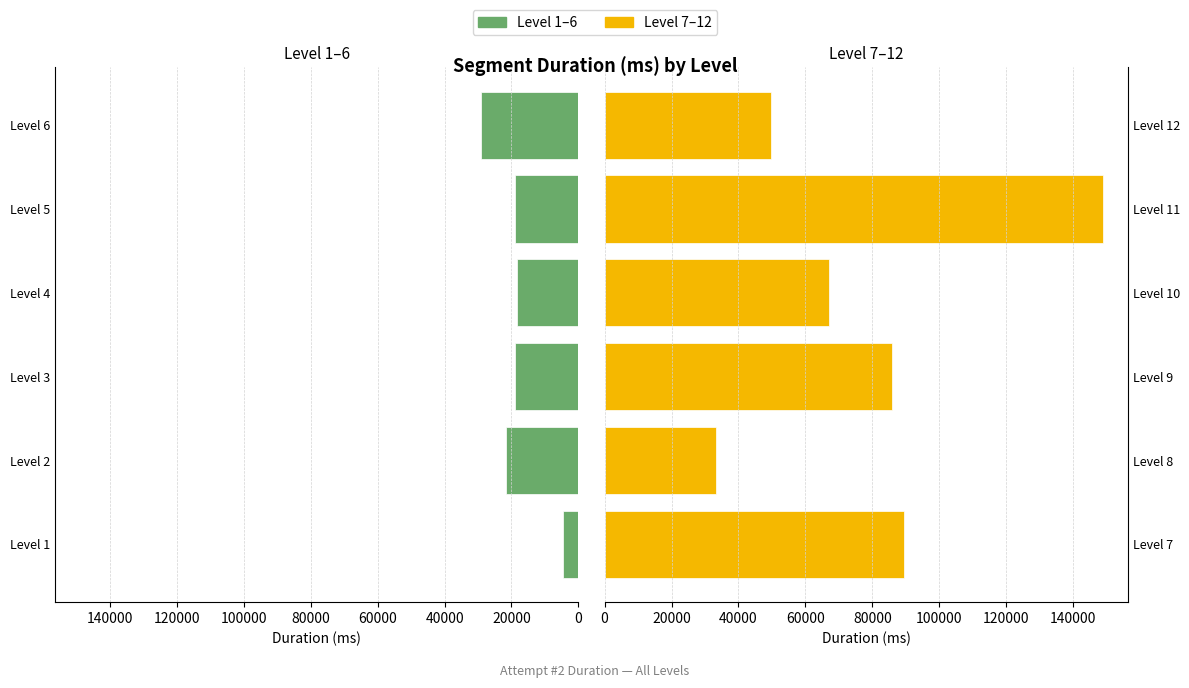

What is the difference between the maximum and second lowest values in the Attempt #2's Duration (ms) [Level 7-12] series?

99077